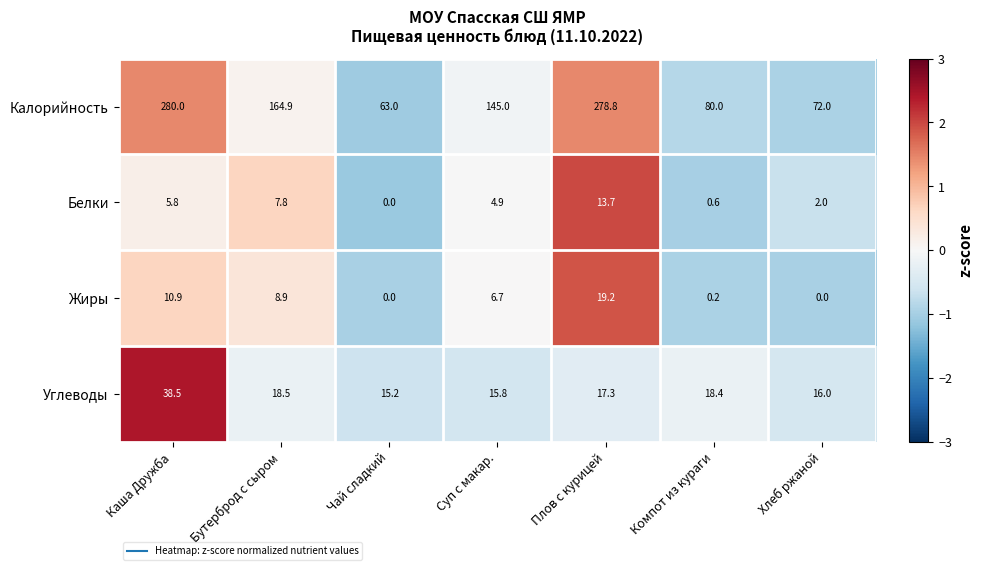

What is the difference between the highest and lowest values at Хлеб ржаной?

72.0